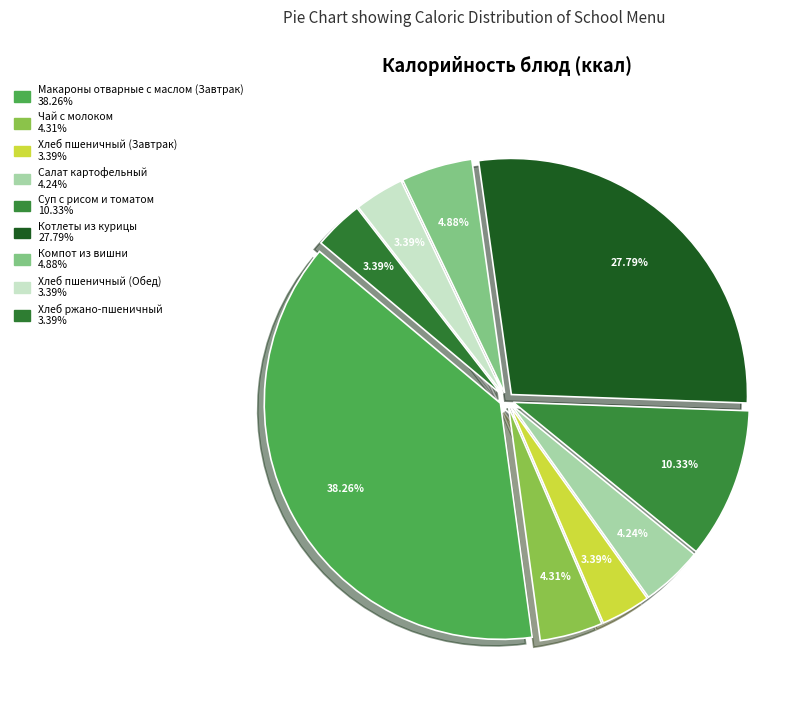

How many segments does this pie chart have?

9